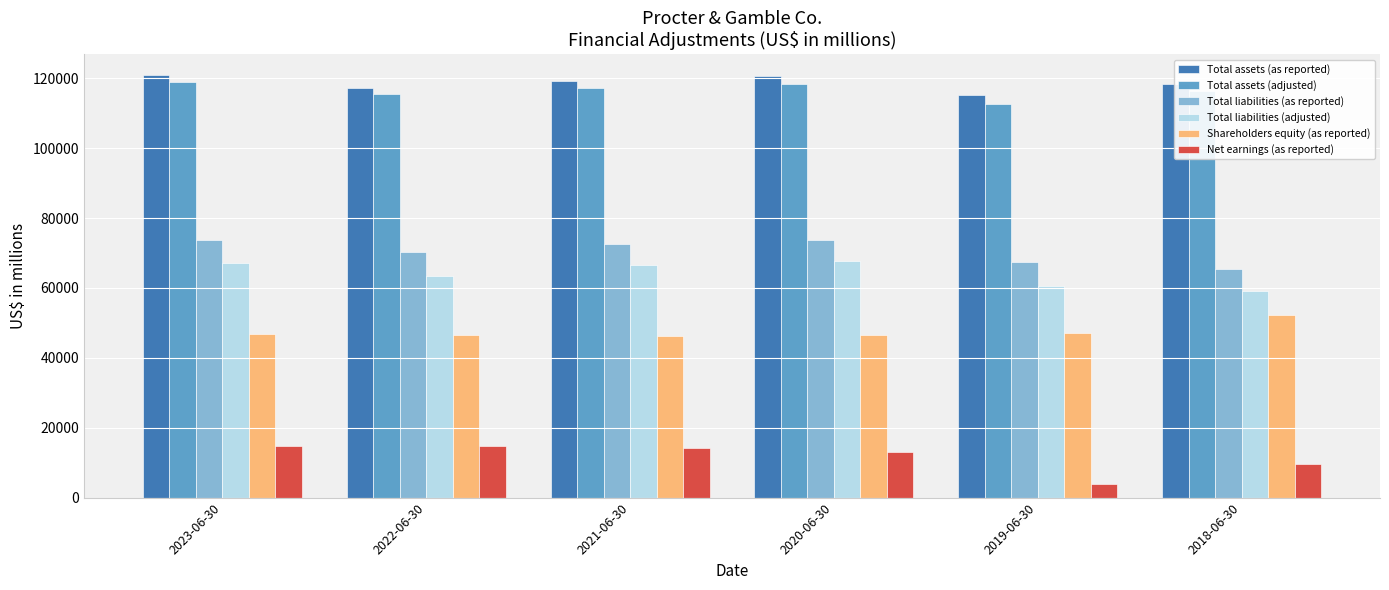

What is the difference between the Shareholders equity (as reported) values at 2021-06-30 and 2018-06-30?

5915